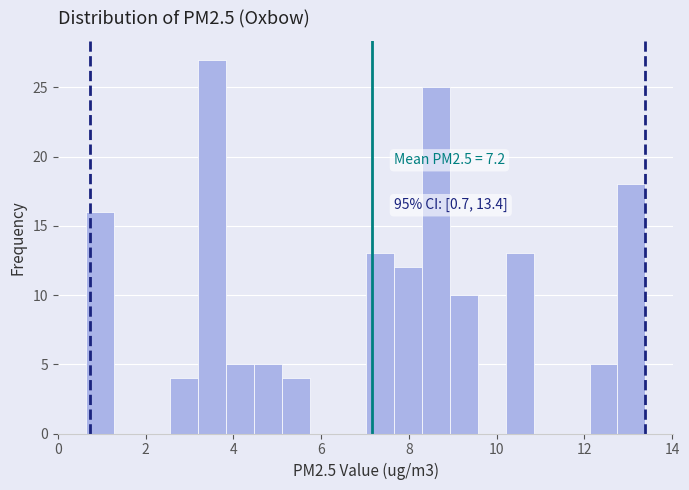

Around what value on the x-axis is the tallest bar? Give the approximate position of its centre, as read against the axis.

3.6